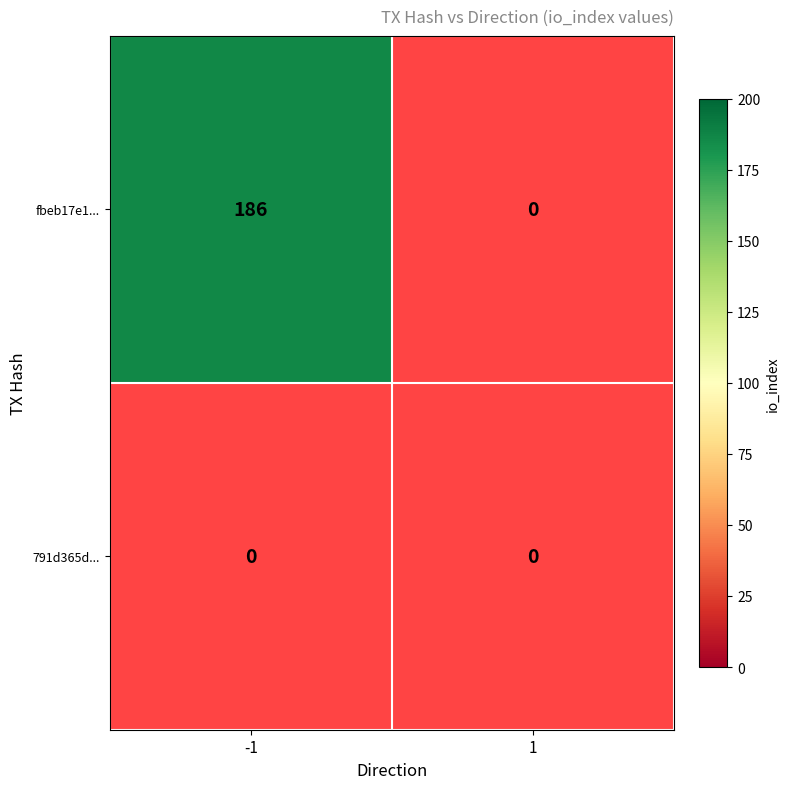

Rank the series at direction_-1 from highest to lowest value.

fbeb17e15f1980a0d67f4ab23949cc8297a0794, 791d365d608e6f8d36e387bc4b1e38dc630854b